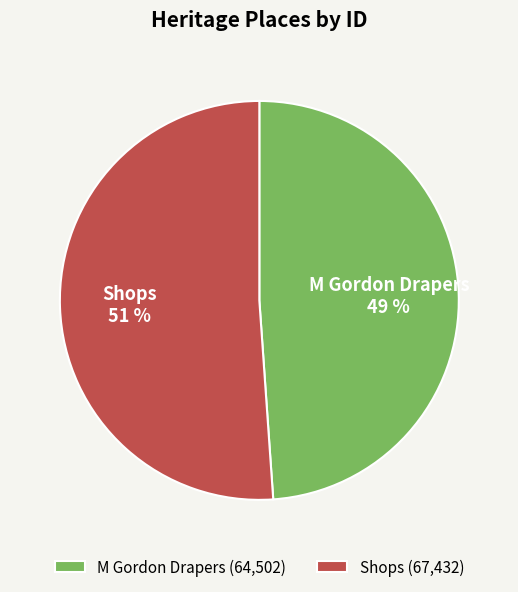

Is it true that Shops is 65% of the pie?

False